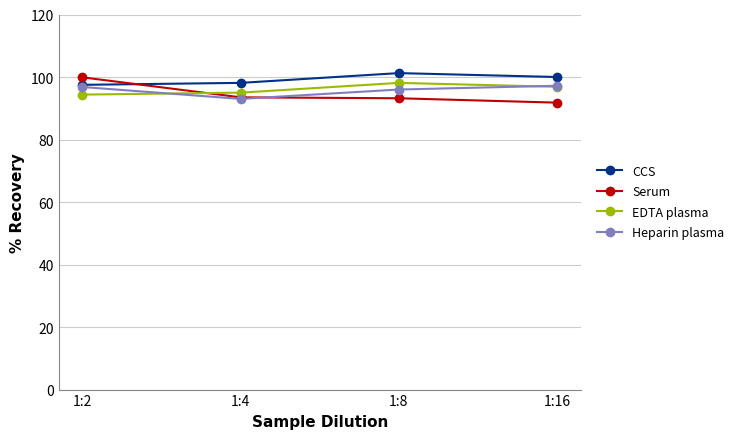

What is the total value across all series at 1:8?

388.6